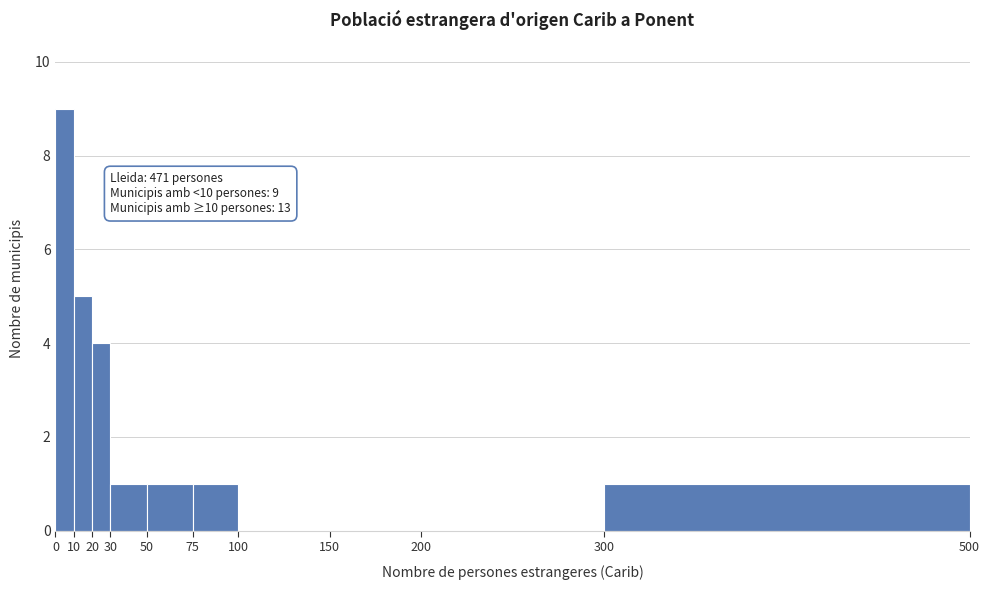

Which range on the x-axis has the tallest bar?

0 to 10